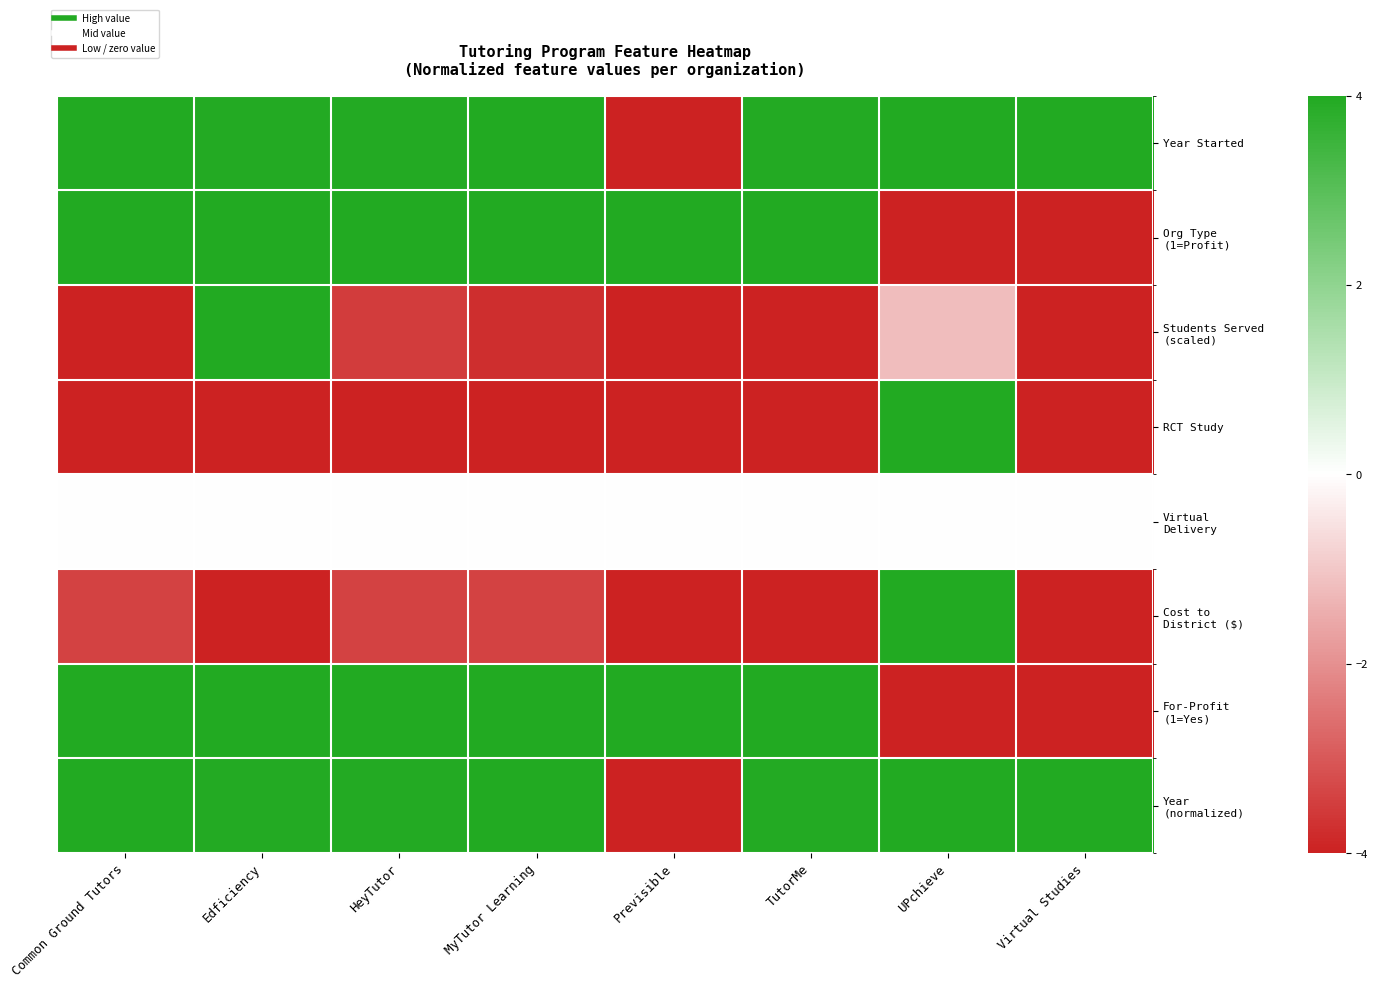

Between Edficiency and TutorMe, which is larger?

Edficiency